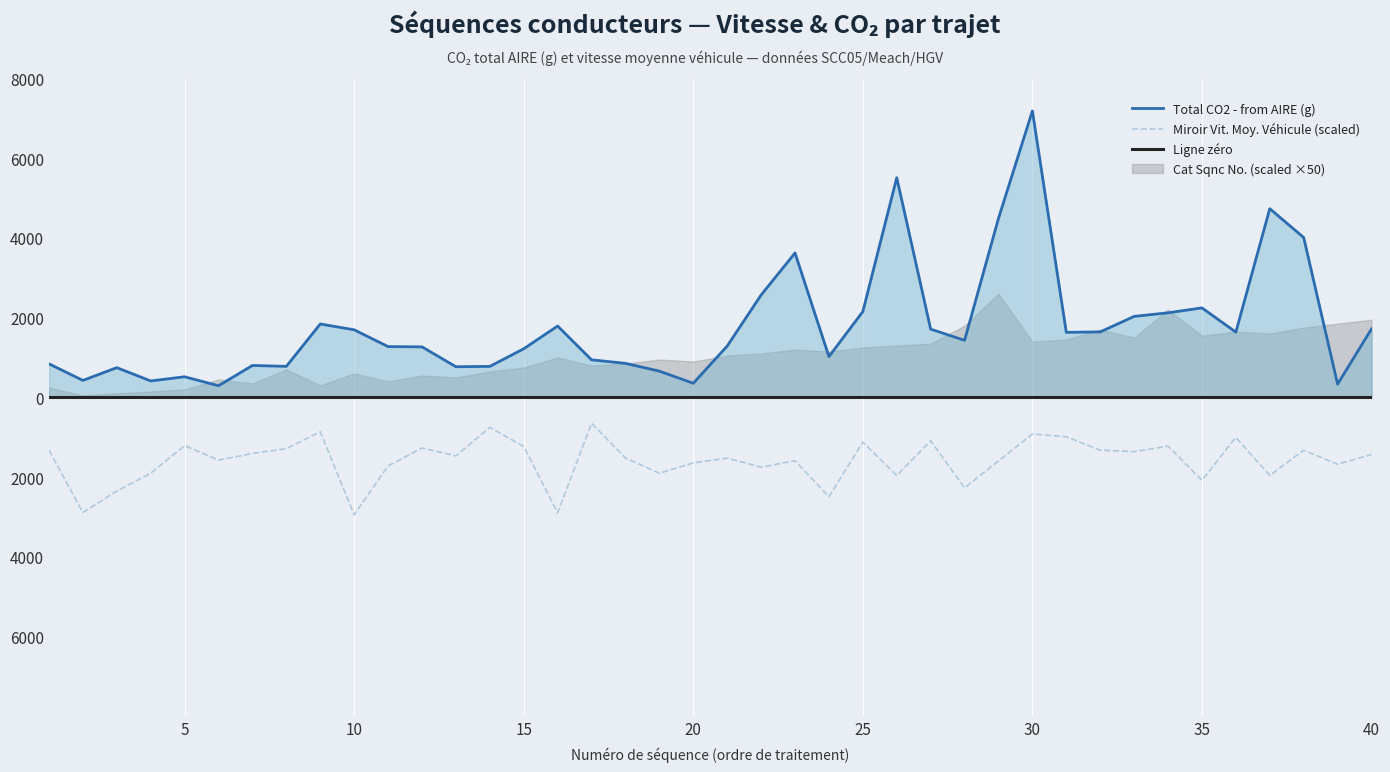

True or false: Total CO2 - from AIRE (g) has more than 0 interior local peaks.

True